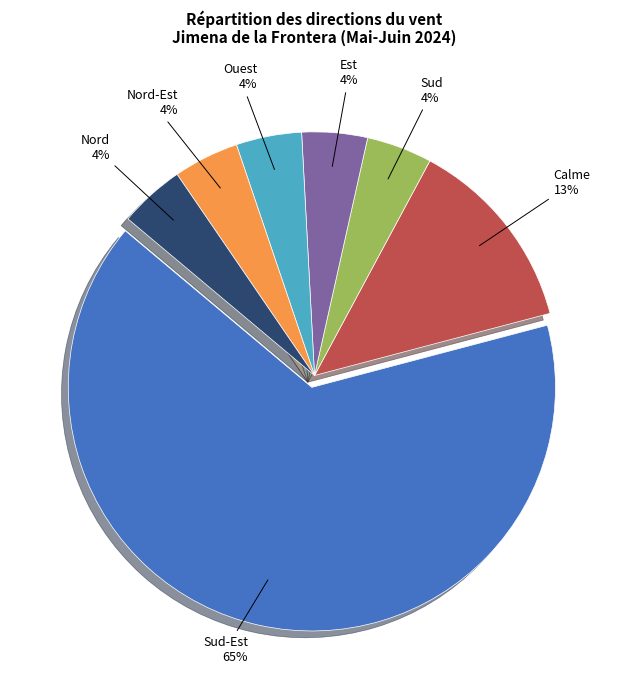

To the nearest percent, what is the average slice percentage?

14%